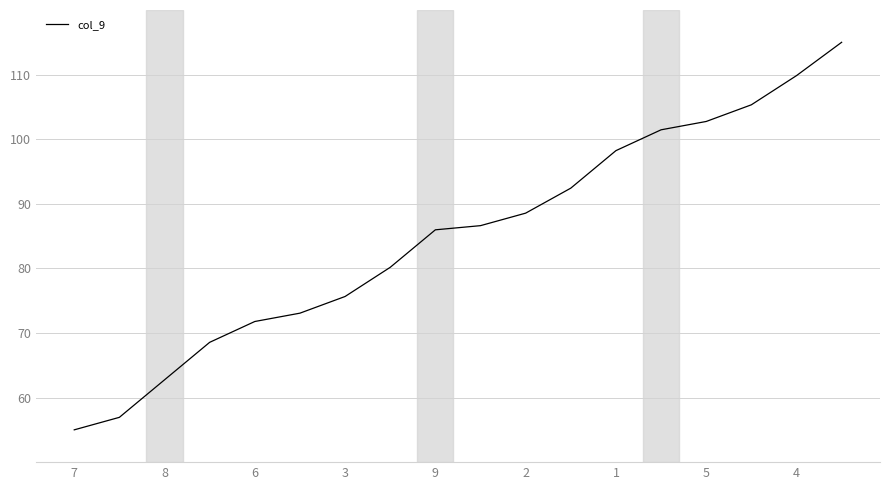

What is the smallest value displayed?

55.0